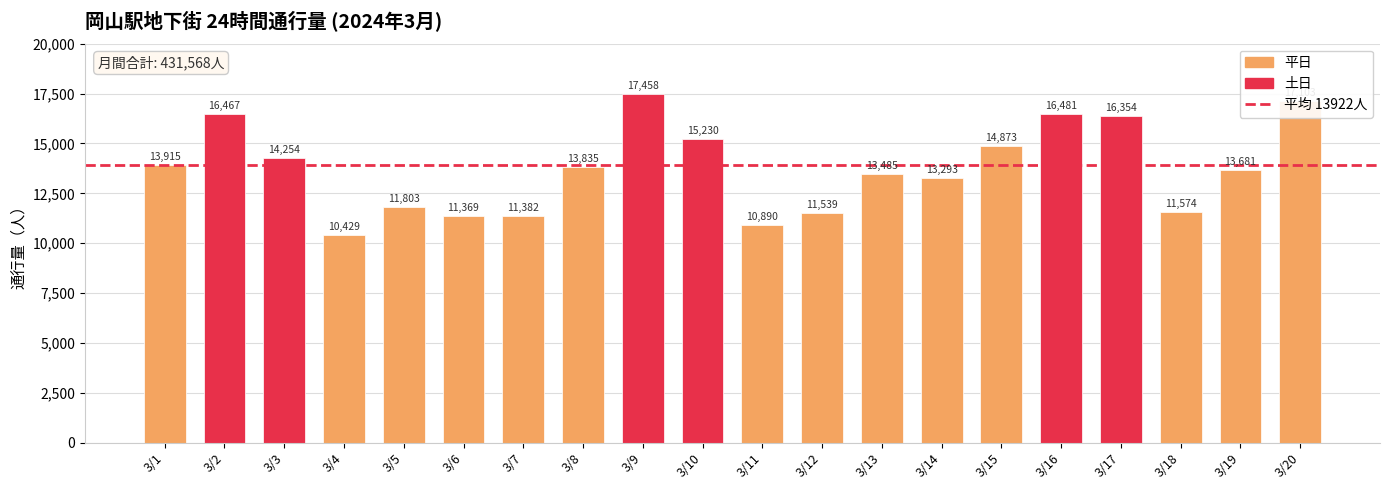

What is the difference between the values at 3/8 and 3/6?

2466